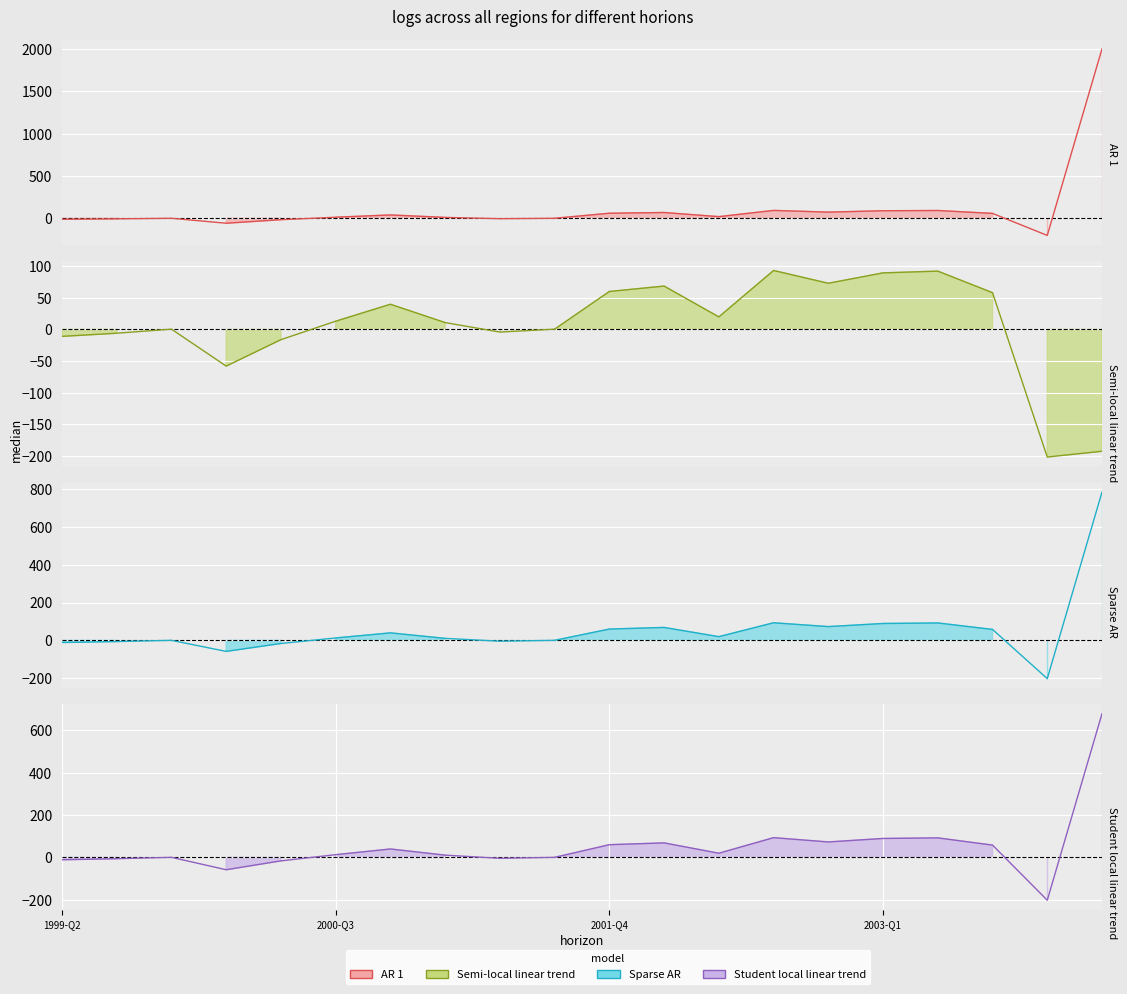

What is the difference between the maximum and minimum values in the Sparse AR series?

985.2